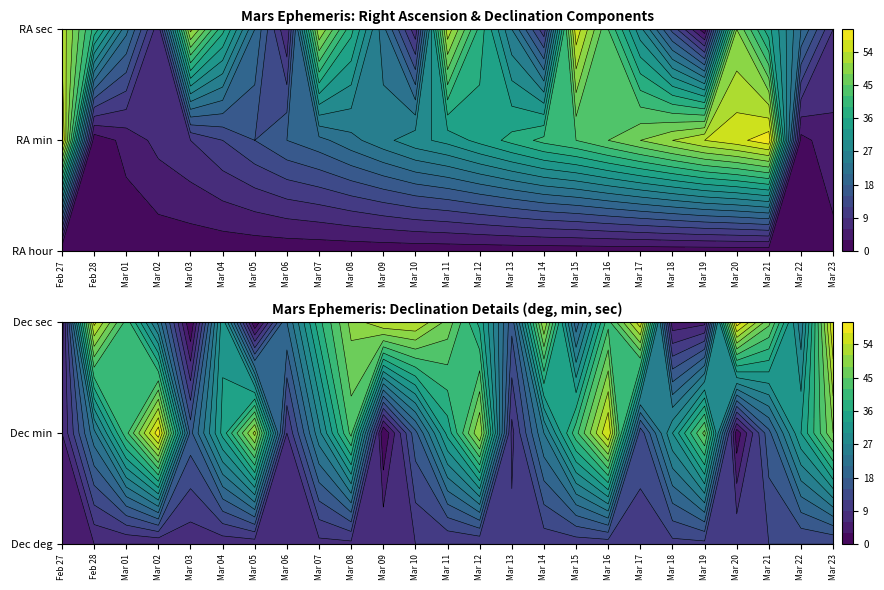

Which series has the largest total across all categories?

Dec_sec